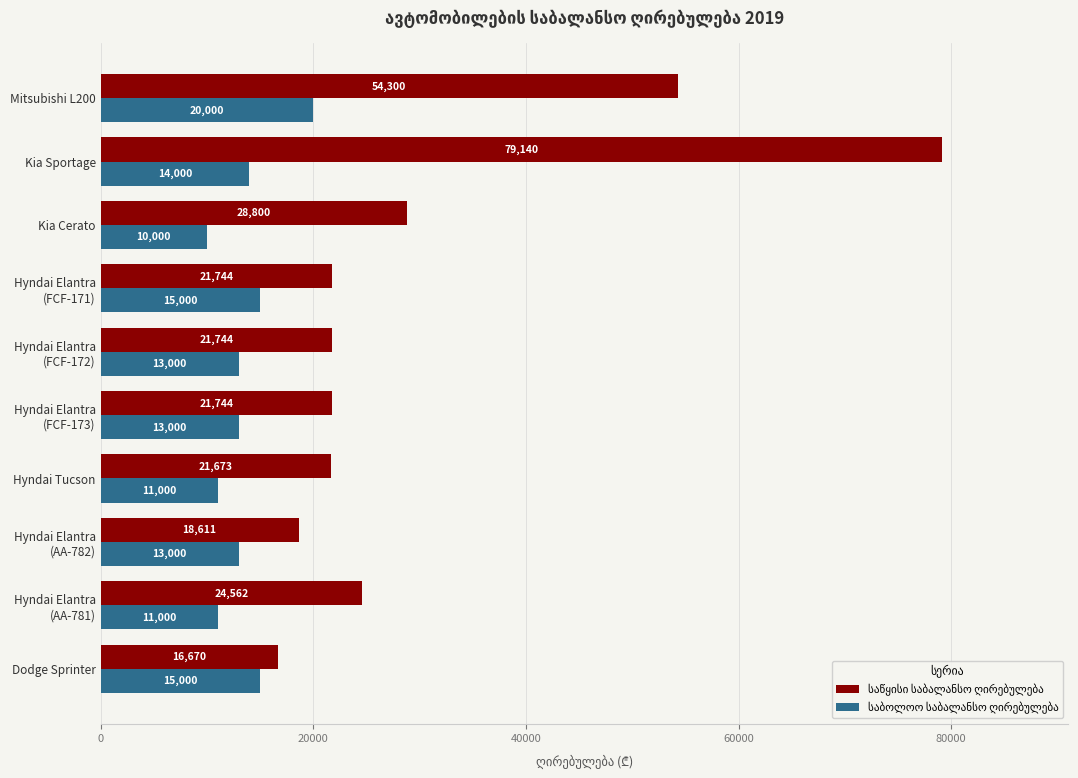

At which category is the sum across all series the highest?

Kia Sportage